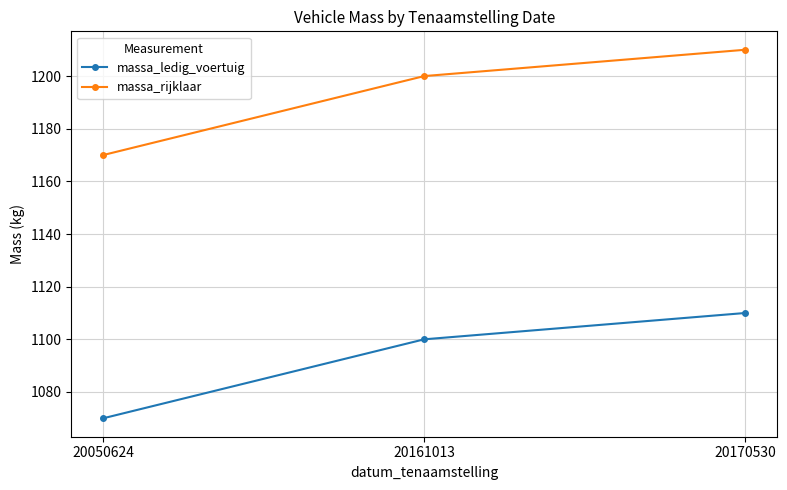

At how many categories does at least one series exceed 1160?

3